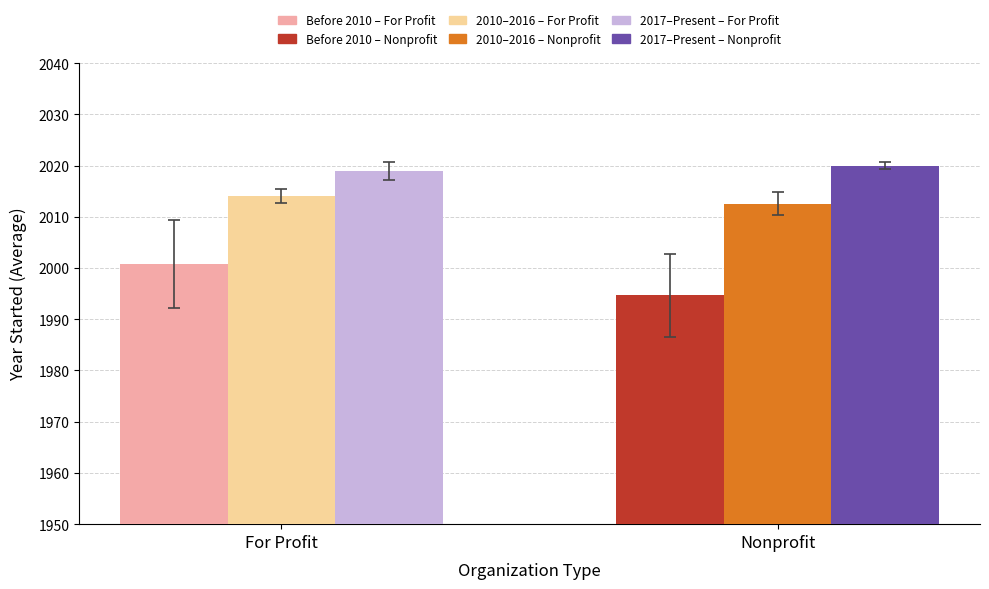

How many data points does each series have?

2